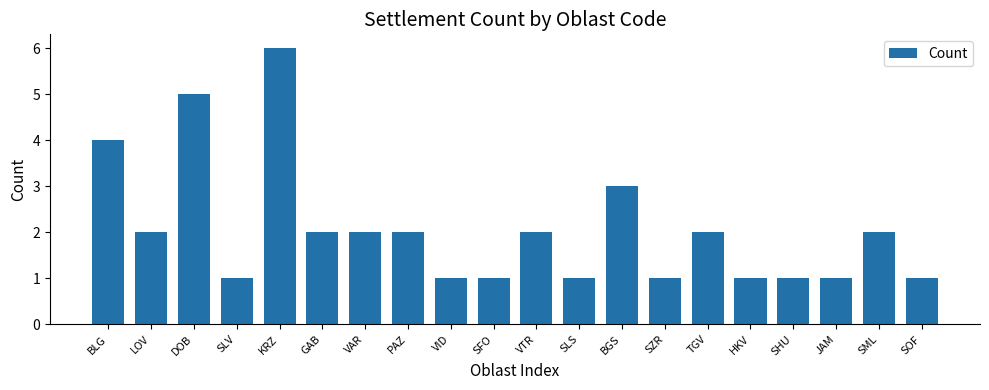

Which has a higher value, BLG or SLV?

BLG